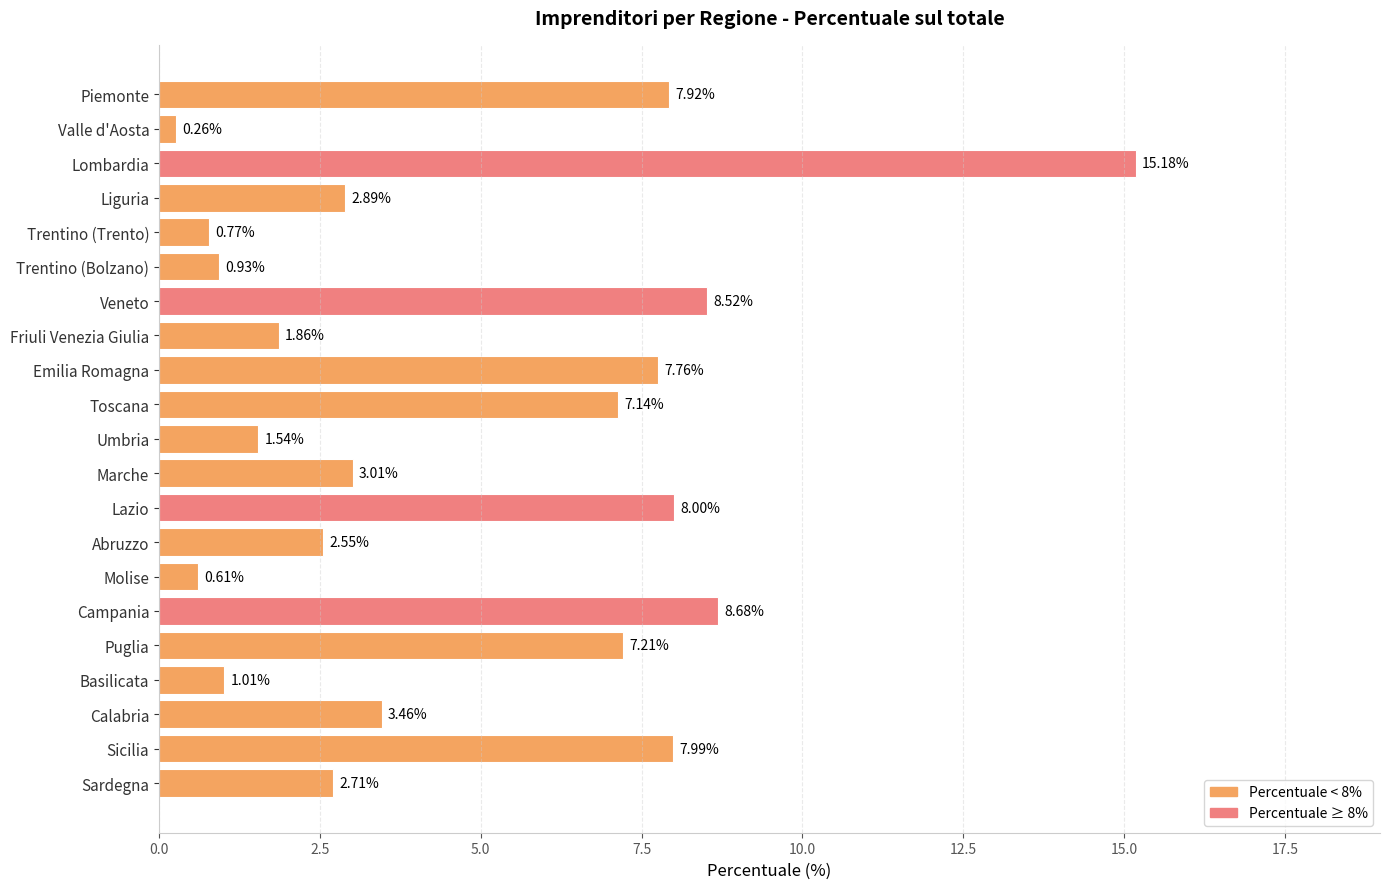

Which label corresponds to the largest value in the chart?

Lombardia